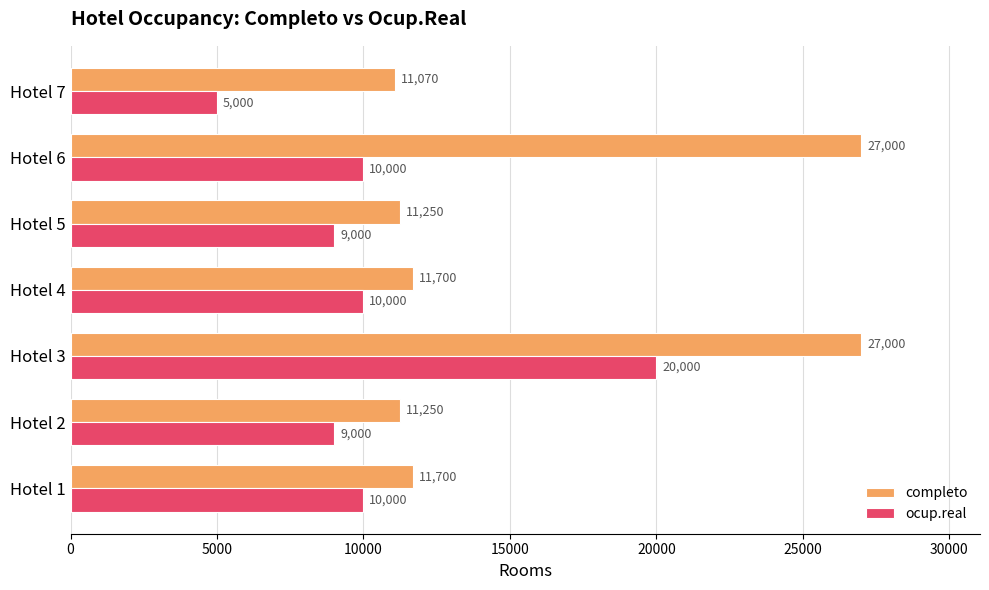

Count the number of categories in the chart.

7